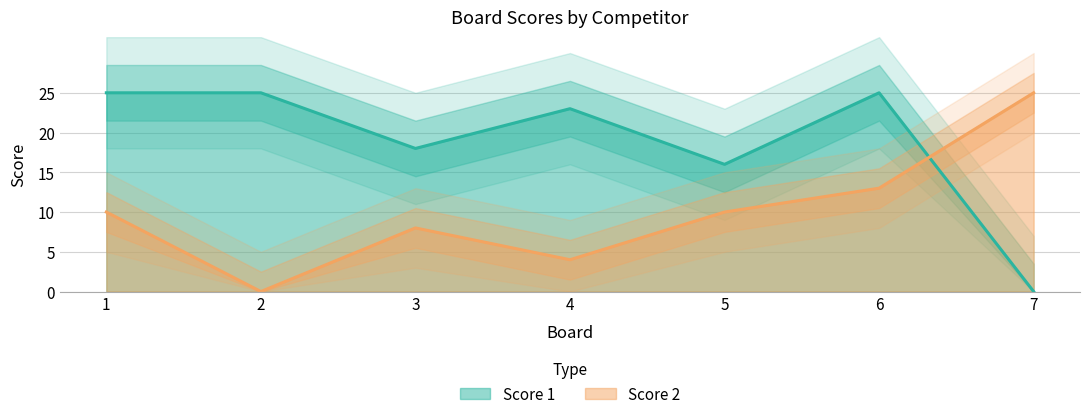

At which label does Score 1 first exceed 23?

1